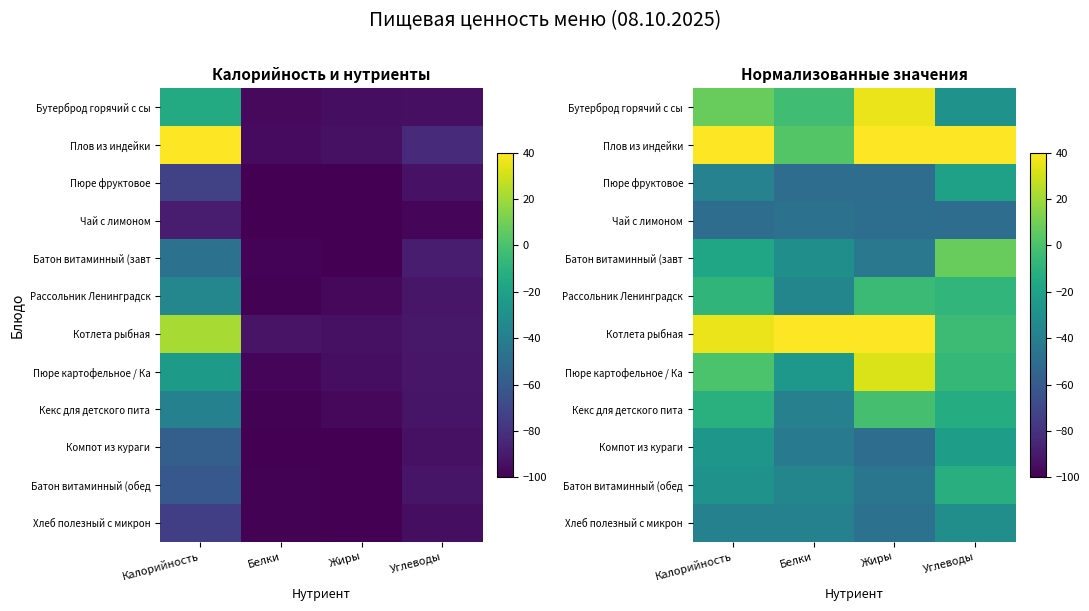

The value of Батон витаминный (обед at Углеводы is -4.8. True or false?

False